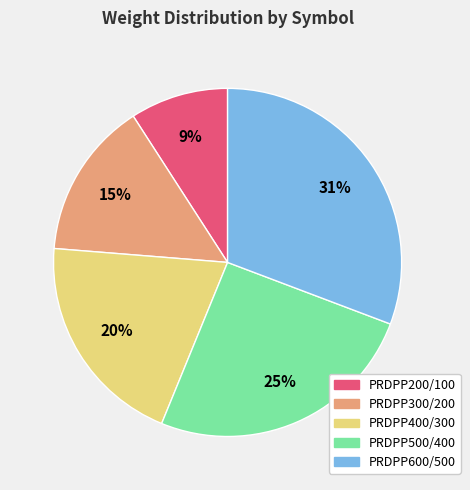

Which has a higher value, PRDPP300/200 or PRDPP400/300?

PRDPP400/300